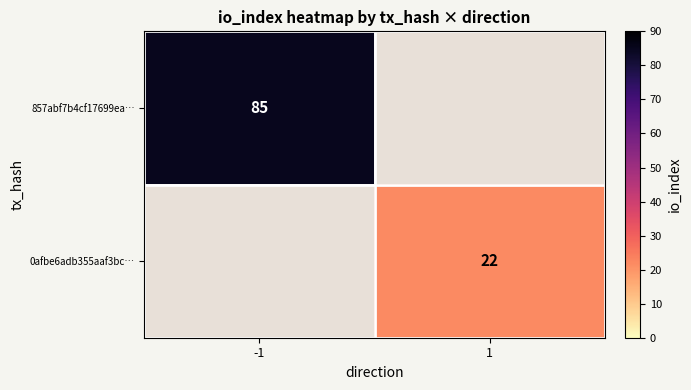

The value of 857abf7b4cf17699ea… at -1 is 56.8. True or false?

False